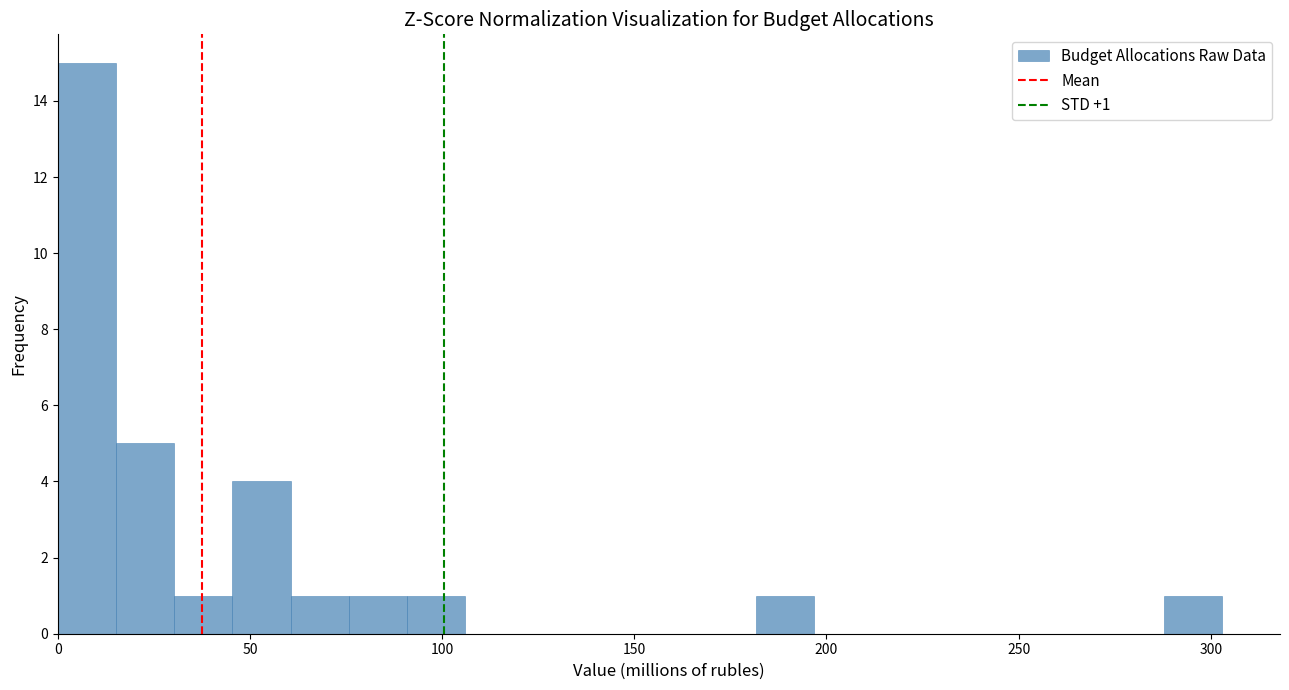

Read against the x-axis, roughly where is the centre of the tallest bar?

10